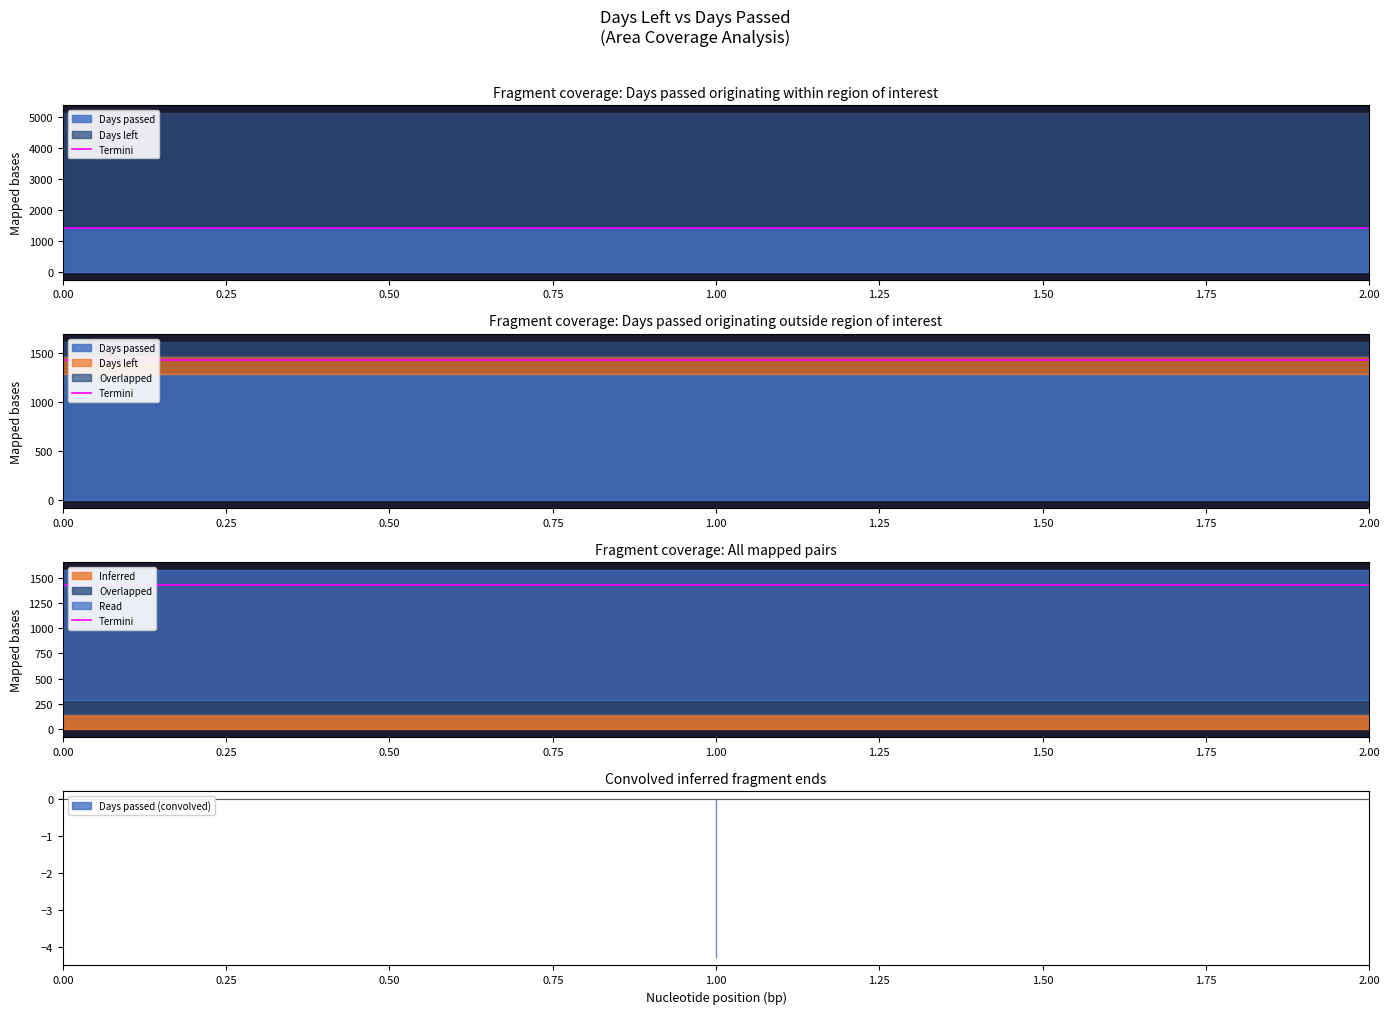

Rank the series by their maximum value, from lowest to highest.

Days passed, Days left